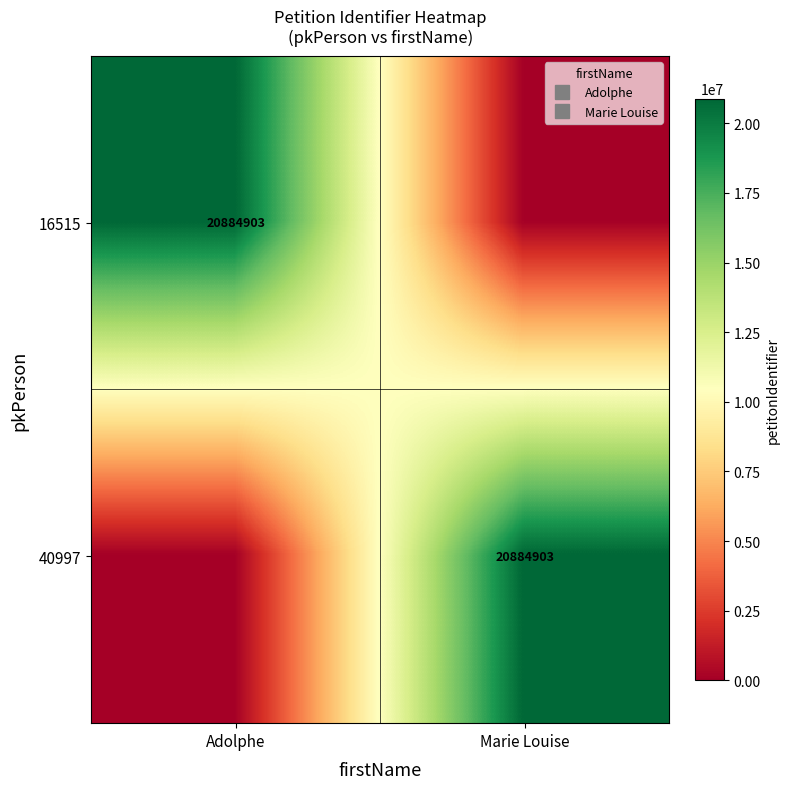

Which series changed the most between Adolphe and Marie Louise?

16515